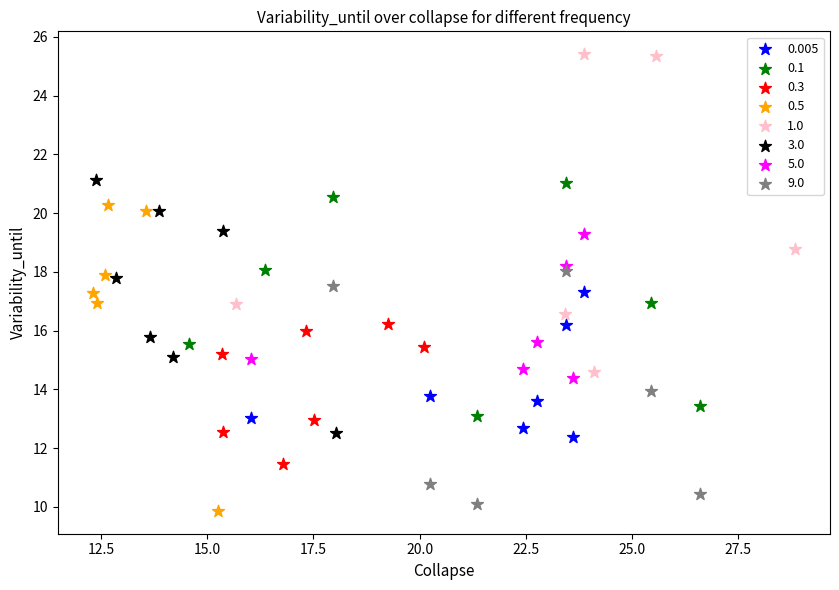

Which series contains the highest Y value?

1.0